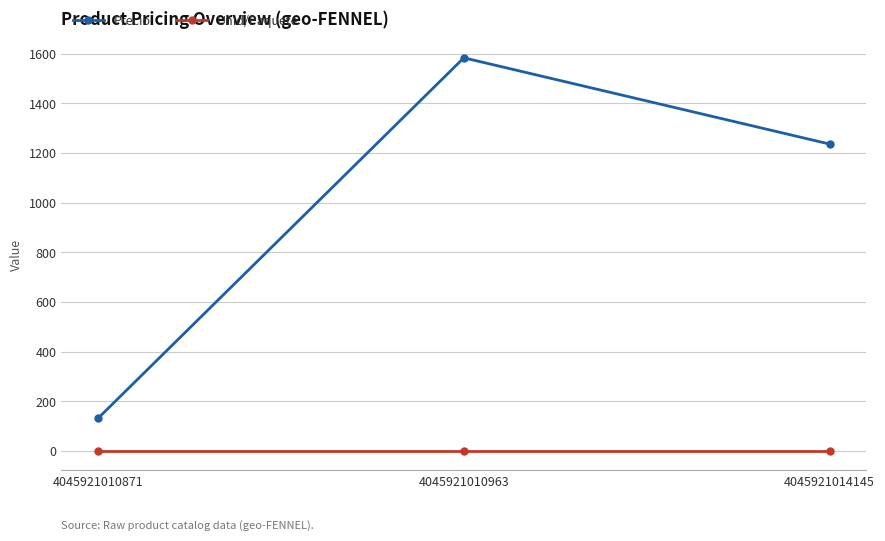

Reading left to right, list all the values displayed in this chart.

Precio: 4045921010871=131.8	4045921010963=1583.7	4045921014145=1236.4
Unid/Paquete: 4045921010871=1.0	4045921010963=1.0	4045921014145=1.0